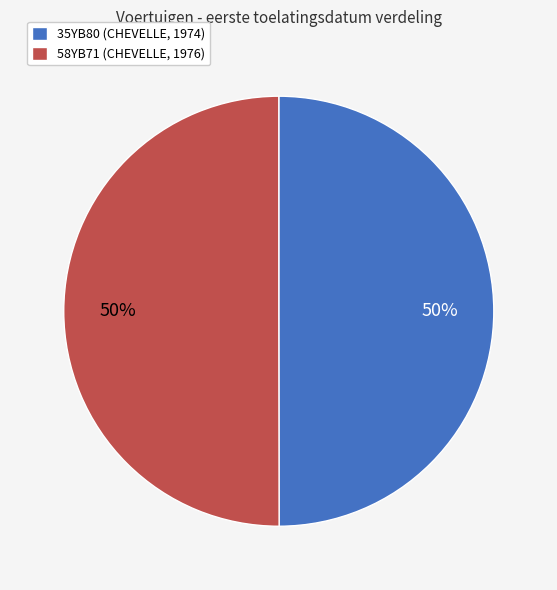

Combined, do 58YB71 and 35YB80 account for over 50%?

Yes